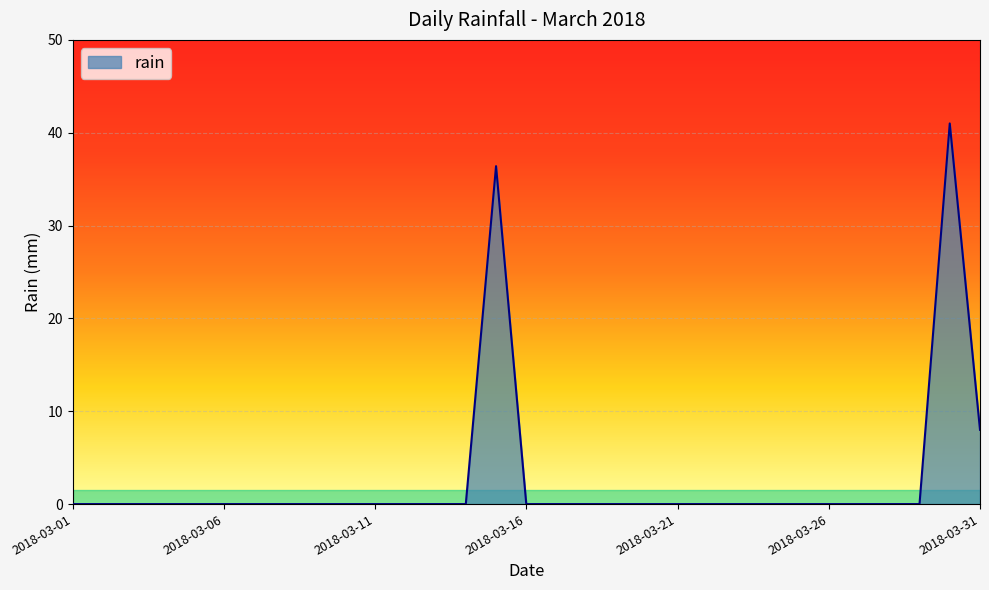

What is the greatest value displayed?

41.0